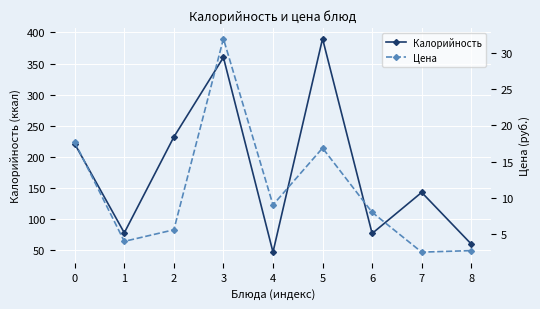

What is the sum of the Цена values at 1 and 0?

21.7